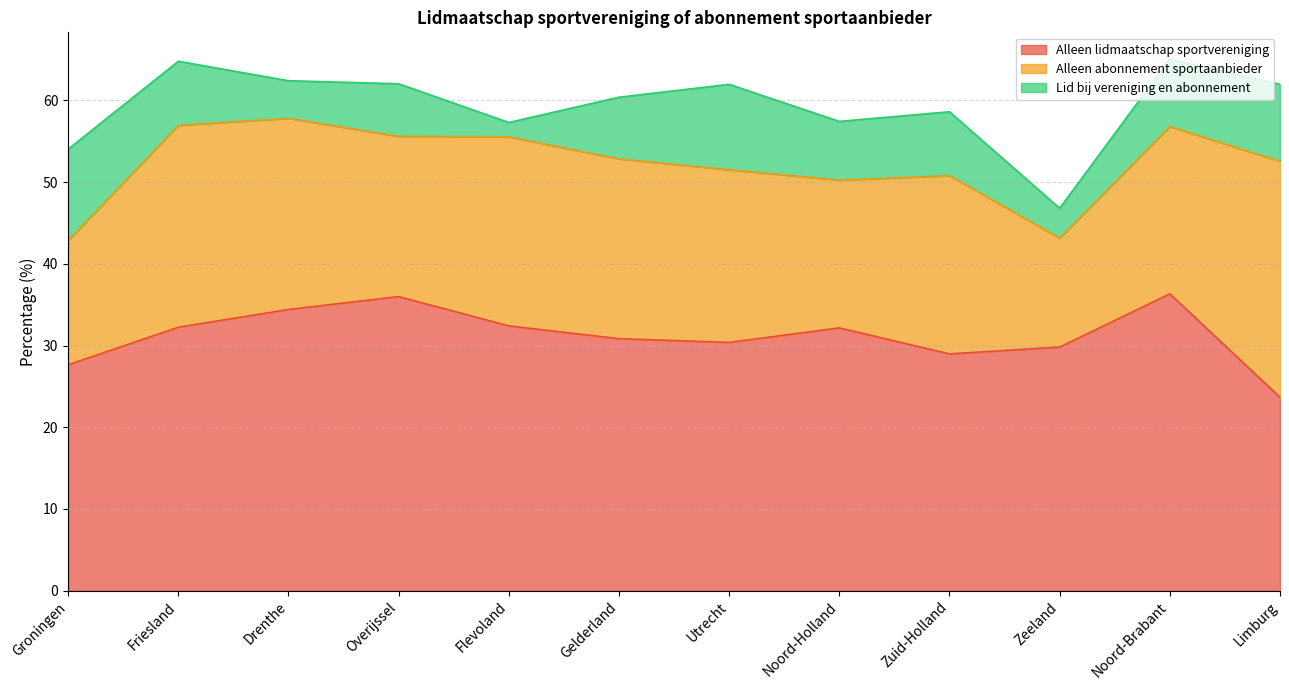

What are all the series names shown in the legend?

Alleen lidmaatschap sportvereniging, Alleen abonnement sportaanbieder, Lid bij vereniging en abonnement